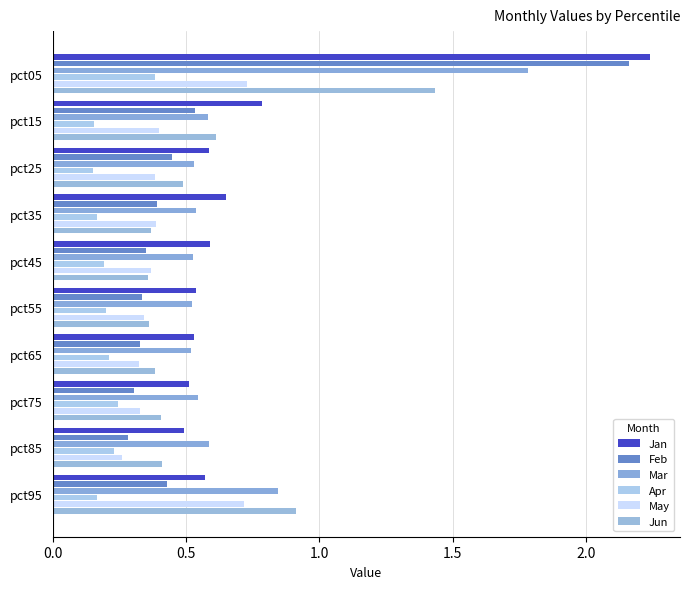

How many data points does each series have?

10